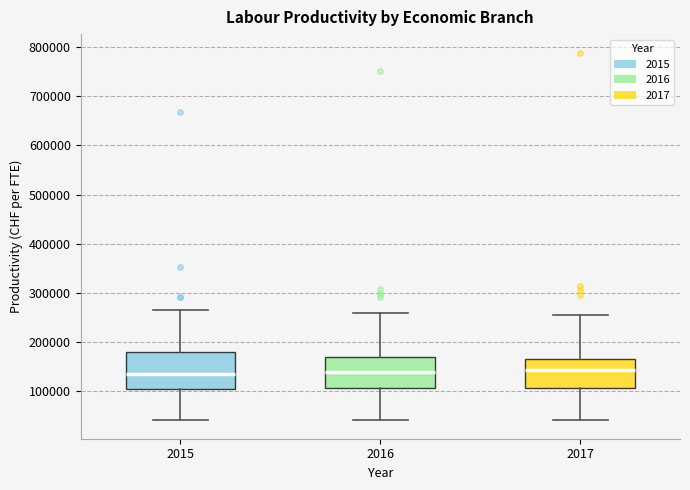

Reading left to right, read every box against the y-axis: the position of its median line, the range the box covers, and the ends of its whiskers. The values are not printed on the chart, so give them approximately, as read against the axis.

2015: median 140000, box 110000 to 180000, whiskers 40000 to 260000
2016: median 140000, box 110000 to 170000, whiskers 40000 to 260000
2017: median 140000, box 110000 to 170000, whiskers 40000 to 260000